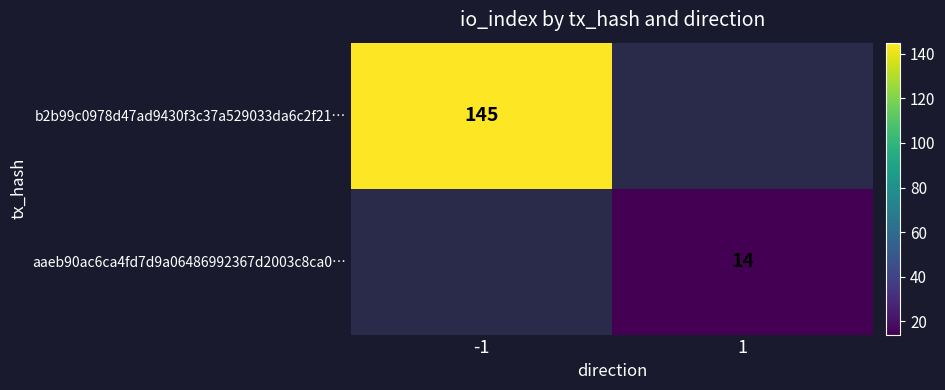

At how many categories does at least one series exceed 32?

1